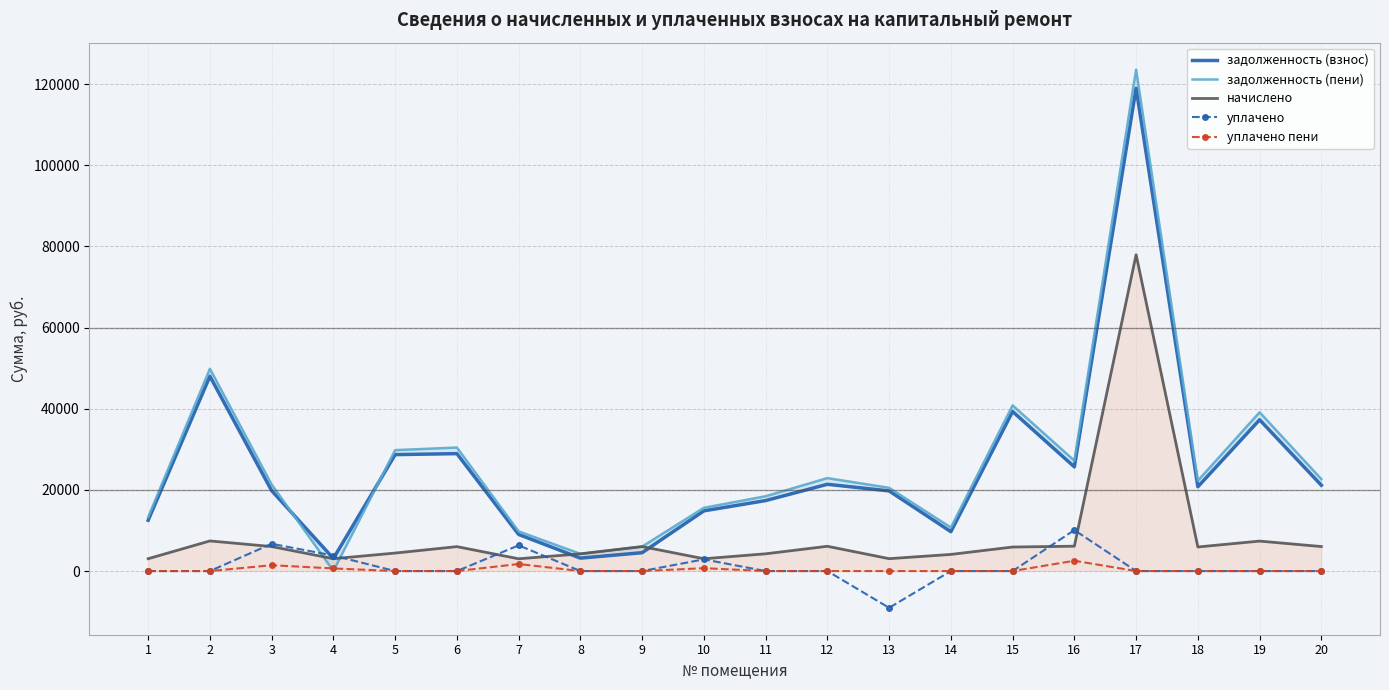

Reading left to right, what are all the values shown in this chart?

задолженность (взнос): 12509.4	47994.0	19805.8	3106.6	28684.6	28929.2	9017.5	3182.4	4523.3	14828.5	17362.9	21375.6	19744.1	9701.6	39301.7	25663.1	118960.6	20770.0	37268.8	21139.5
задолженность (пени): 13270.2	49849.2	21315.4	51.8	29793.4	30434.0	9773.5	4243.2	6030.5	15586.9	18426.1	22902.0	20507.3	10726.4	40820.9	27194.3	123559.0	22253.2	39114.4	22649.1
начислено: 3043.2	7420.8	6038.4	3043.2	4435.2	6019.2	3024.0	4243.2	6028.8	3033.6	4252.8	6105.6	3052.8	4099.2	5923.1	6124.8	77947.0	5932.8	7382.4	6038.4
уплачено: 0.0	0.0	6716.4	3815.6	0.0	0.0	6333.1	0.0	0.0	2881.6	0.0	0.0	-9056.6	0.0	0.0	10093.6	0.0	0.0	0.0	0.0
уплачено пени: 0.0	0.0	1438.7	647.4	0.0	0.0	1734.1	0.0	0.0	706.5	0.0	0.0	0.0	0.0	0.0	2543.4	0.0	0.0	0.0	0.0